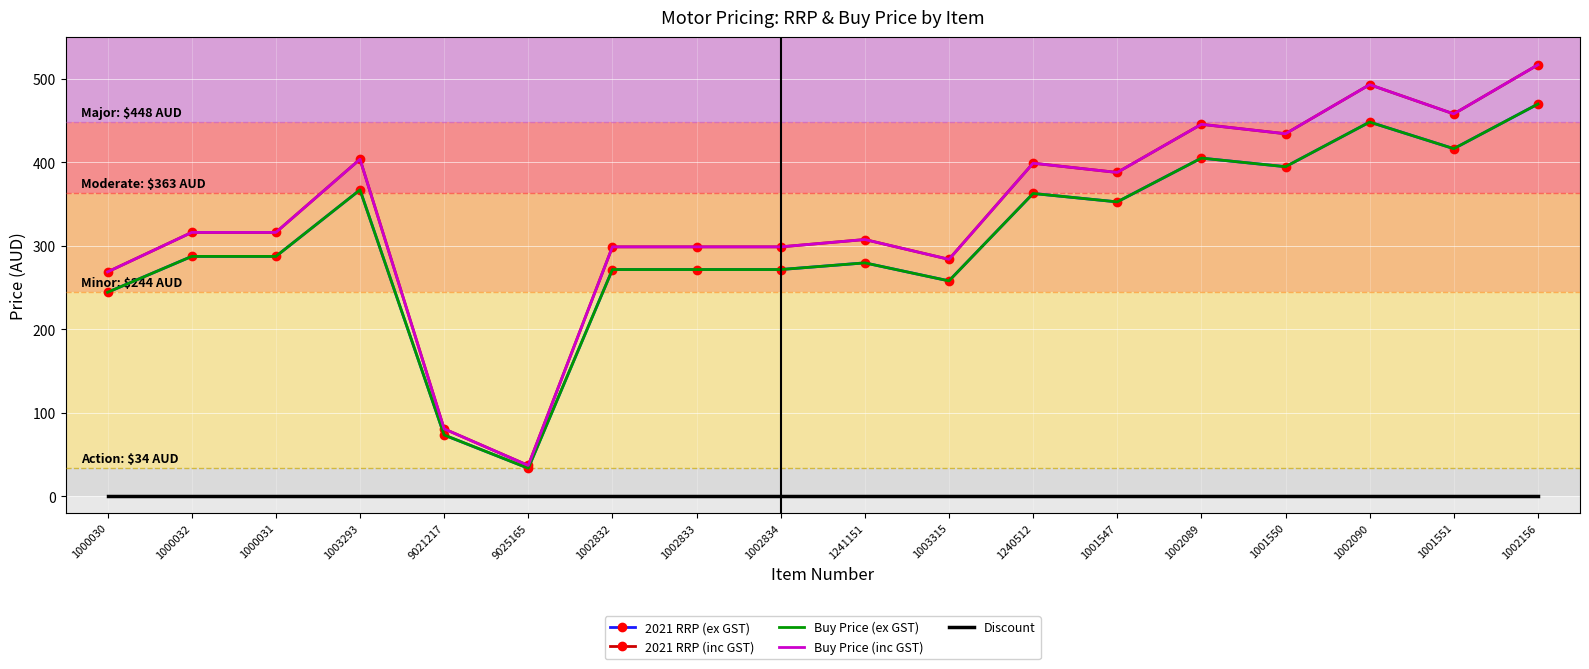

True or false: Buy Price (ex GST) and Buy Price (inc GST) intersect in this chart.

False